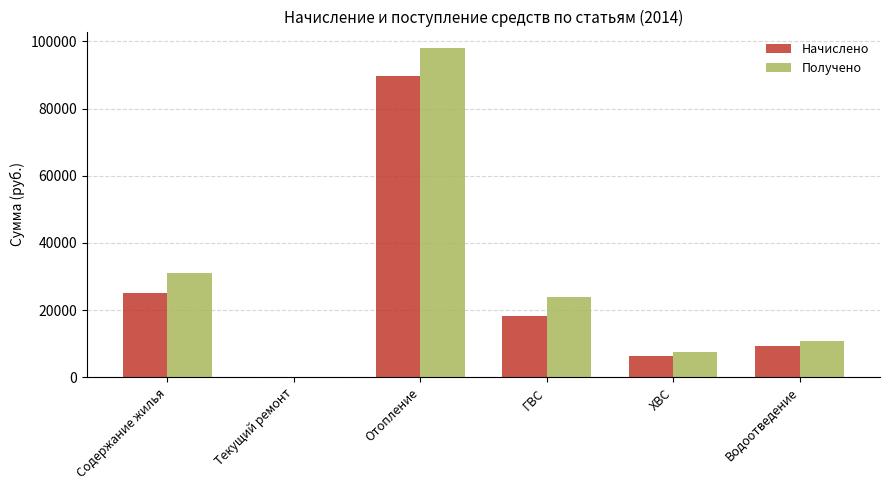

Which series changed the most between Текущий ремонт and Водоотведение?

Получено